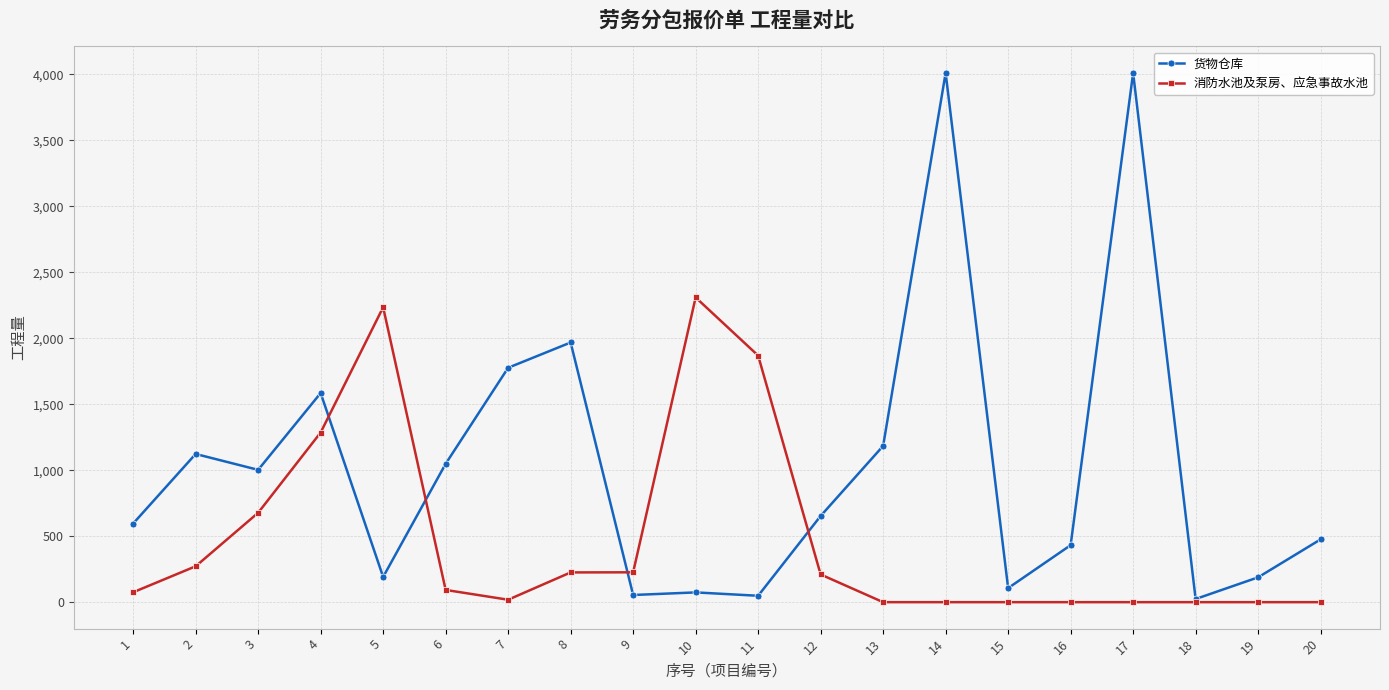

Rank the series at 11 from highest to lowest value.

消防水池及泵房、应急事故水池, 货物仓库